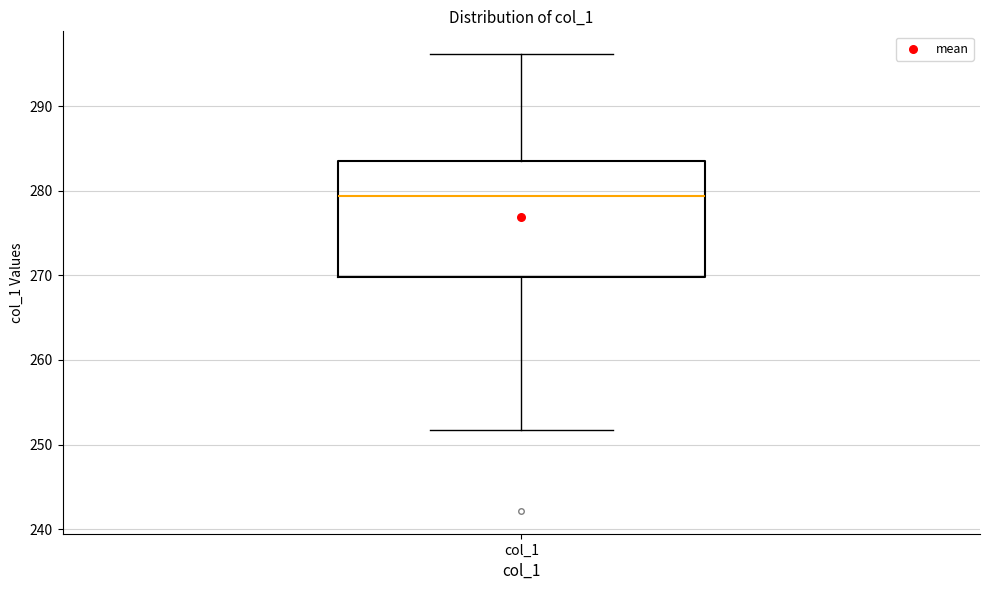

Transcribe this box plot: give where the median line is, the range the box spans, and where the two whiskers end, as read against the y-axis. The values are not printed on the chart, so give them approximately, as read against the axis.

median 279, box 270 to 284, whiskers 252 to 296